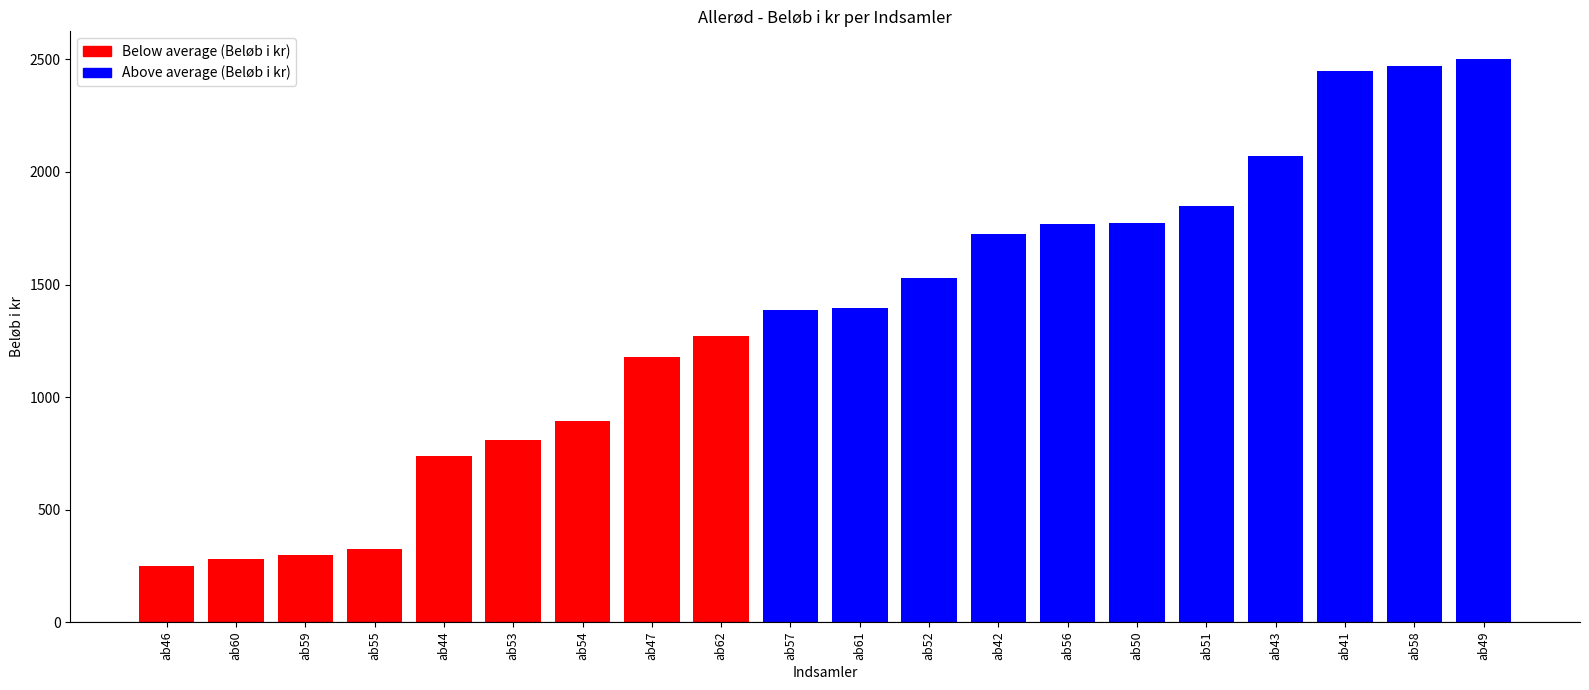

What is the sum of the values at ab51 and ab49?

4350